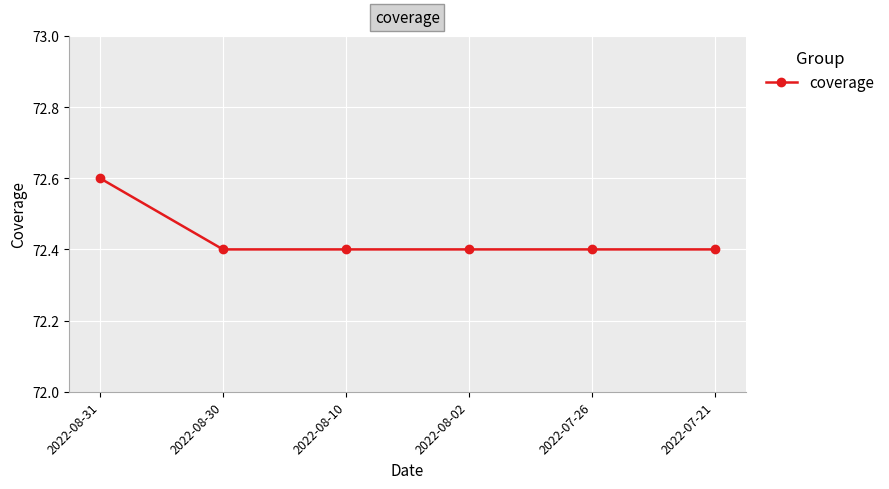

Reading right to left, extract all data points from this chart.

72.4	72.4	72.4	72.4	72.4	72.6